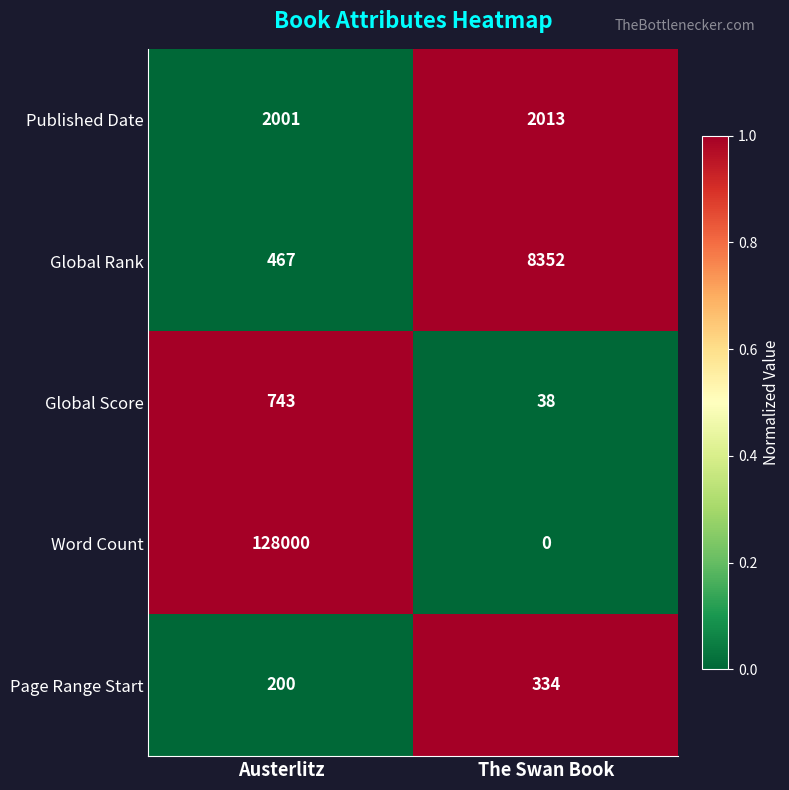

How many data points does each series have?

2